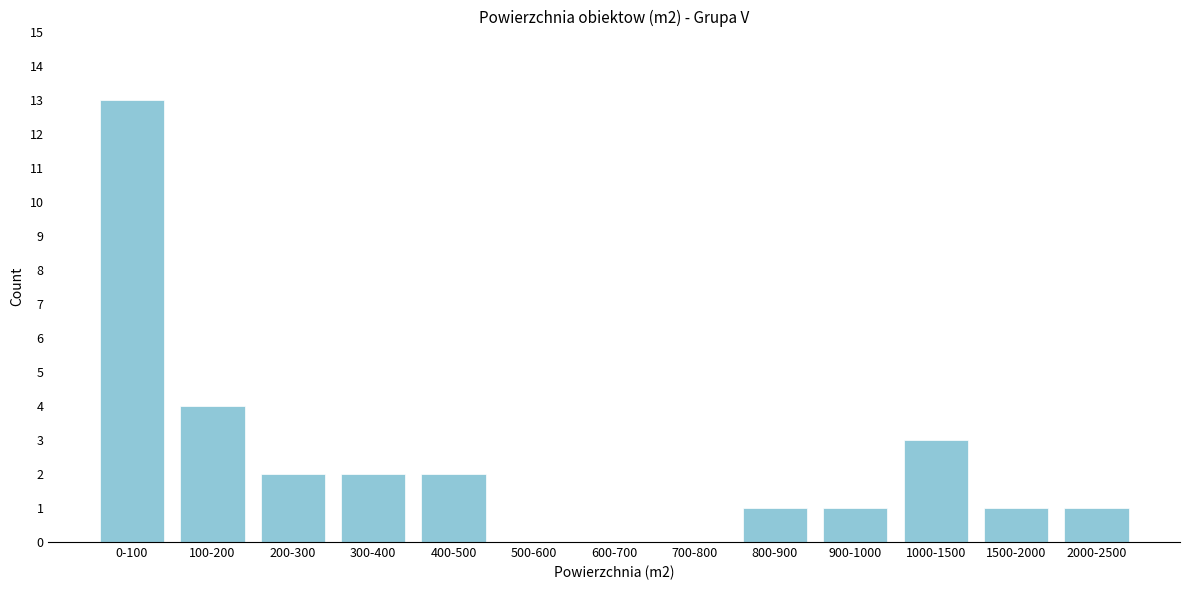

Reading left to right, transcribe all the data shown in this chart.

0-100=13	100-200=4	200-300=2	300-400=2	400-500=2	500-600=0	600-700=0	700-800=0	800-900=1	900-1000=1	1000-1500=3	1500-2000=1	2000-2500=1